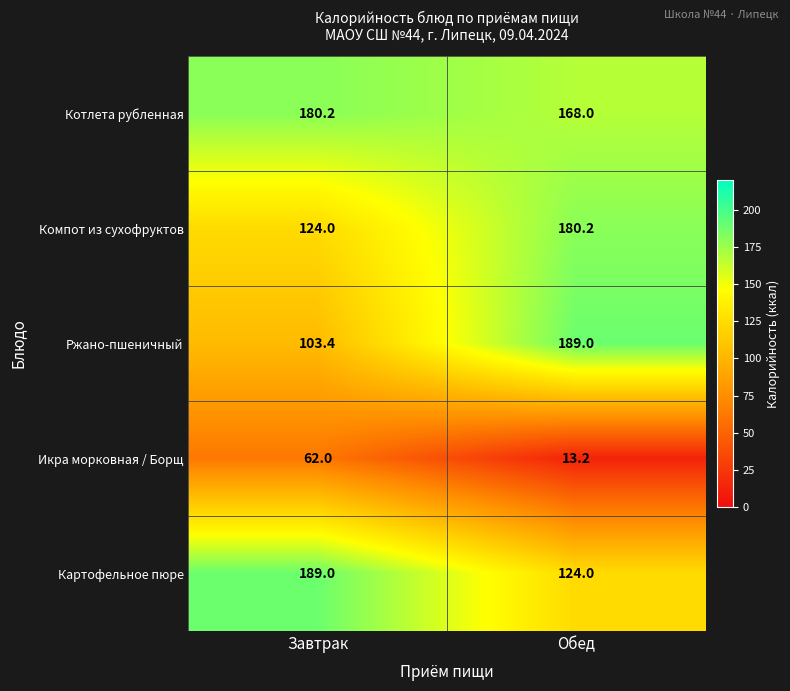

How many series are shown in this chart?

5